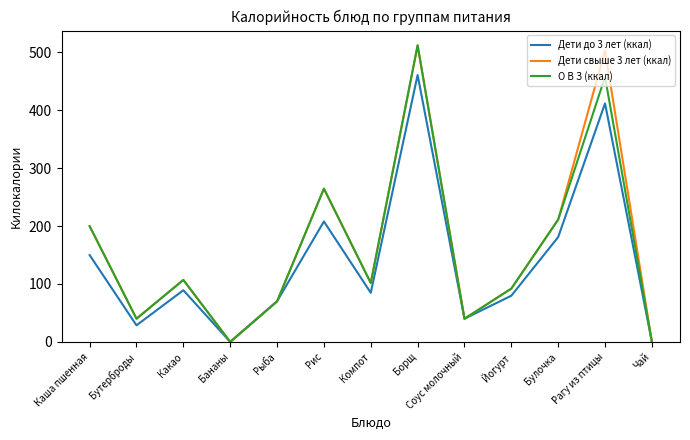

What are all the series names shown in the legend?

Дети до 3 лет (ккал), Дети свыше 3 лет (ккал), О В З (ккал)